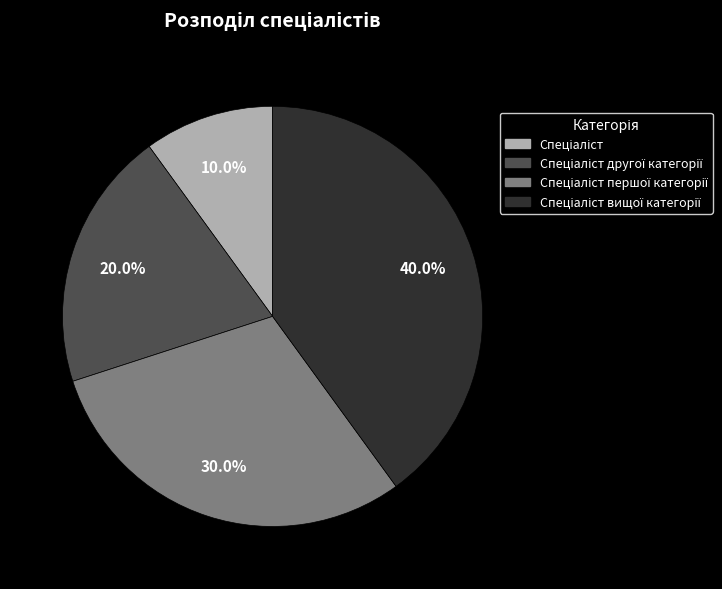

Does any single category account for the majority?

No